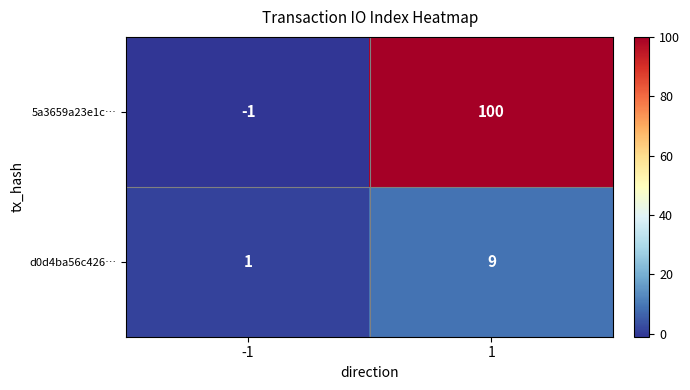

Reading left to right, transcribe all the data shown in this chart.

5a3659a23e1c…: -1	100
d0d4ba56c426…: 1	9